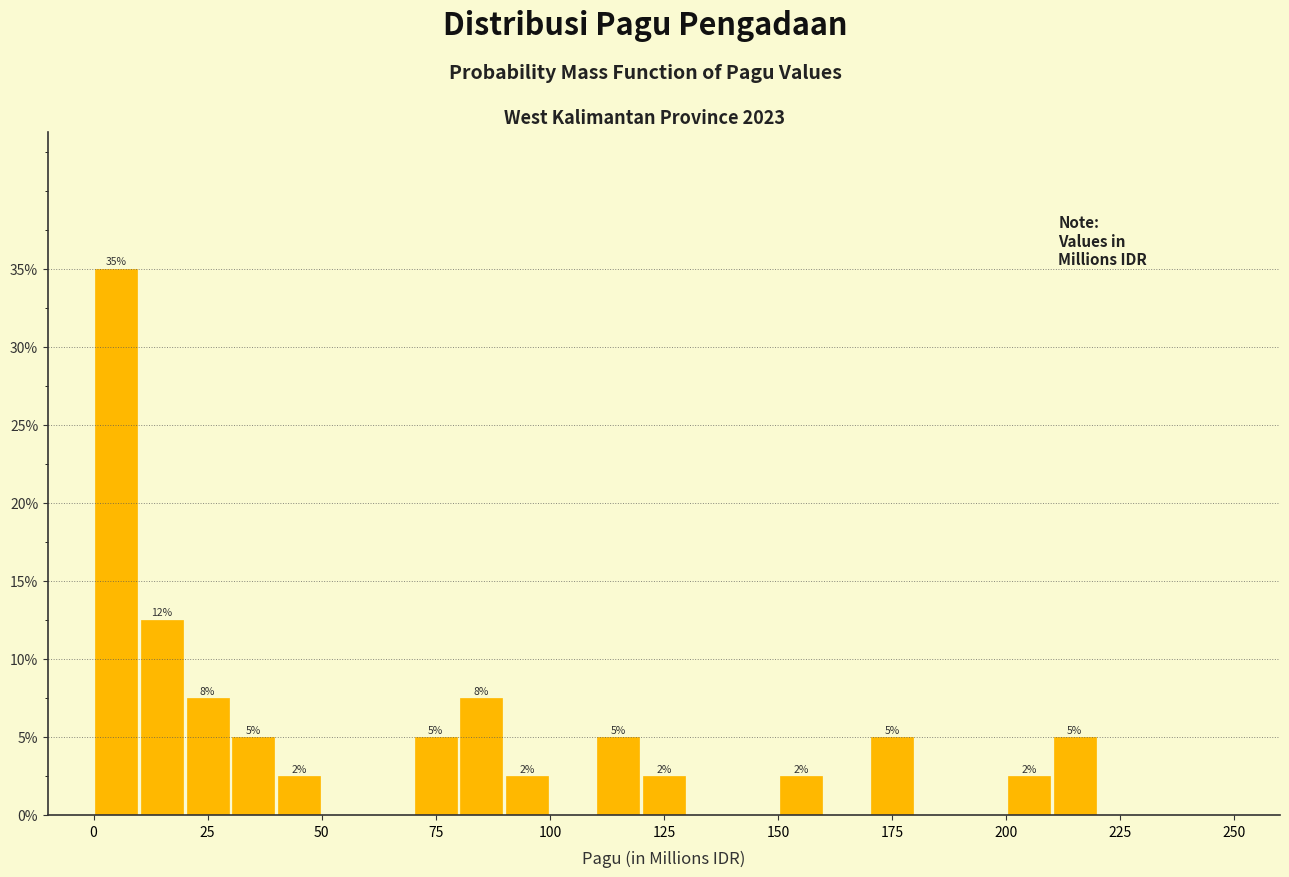

Read against the x-axis, roughly where is the centre of the tallest bar?

5